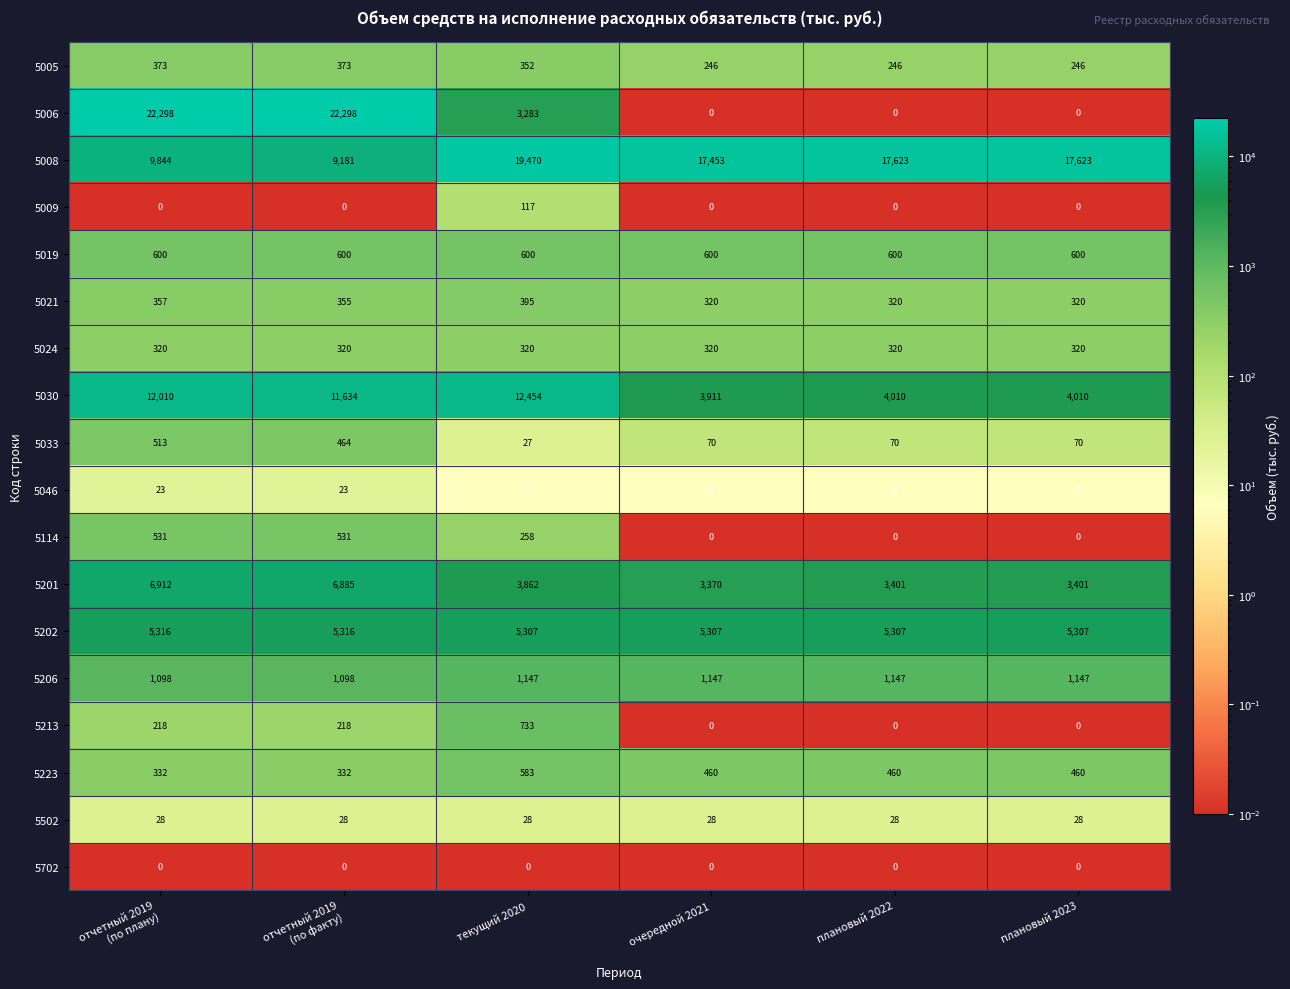

How many categories are shown in the chart?

6